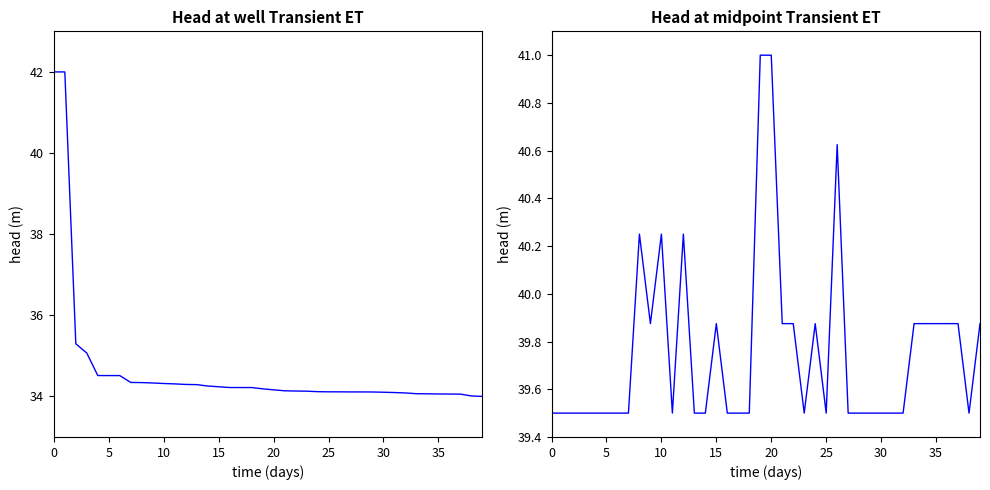

Rank the series by their maximum value, from highest to lowest.

Height, Fee